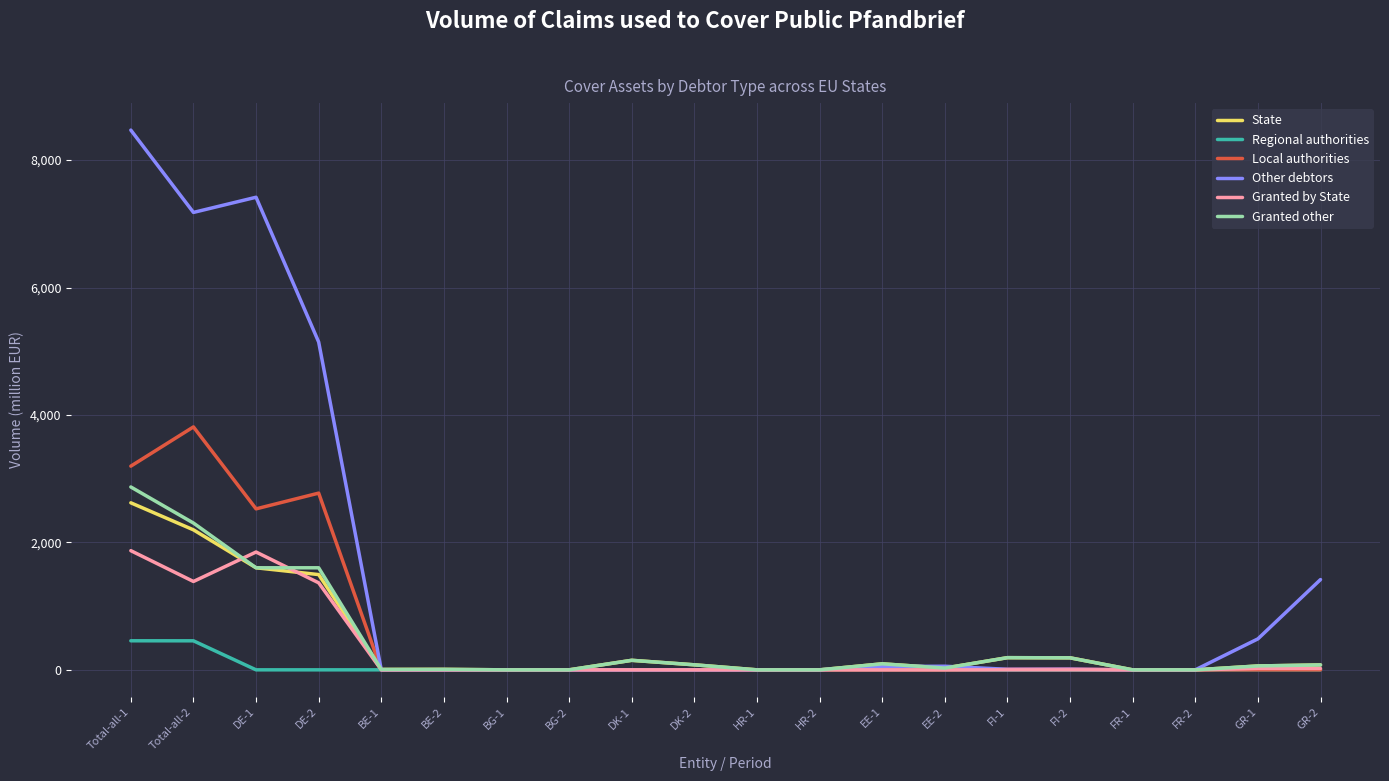

Which series has the largest total across all categories?

Other debtors